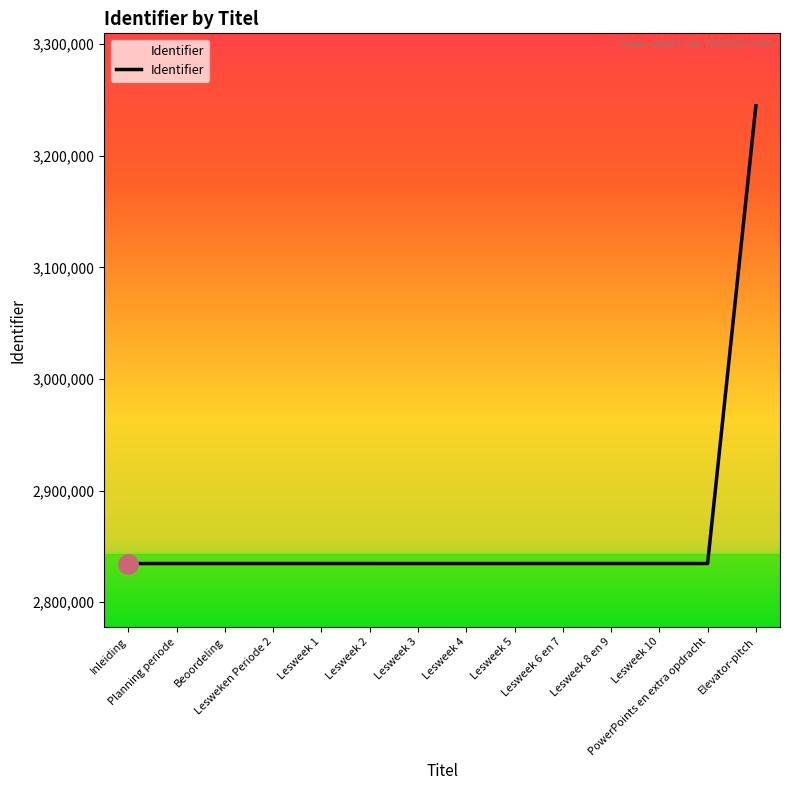

The value at Lesweek 10 is 2834687. True or false?

True